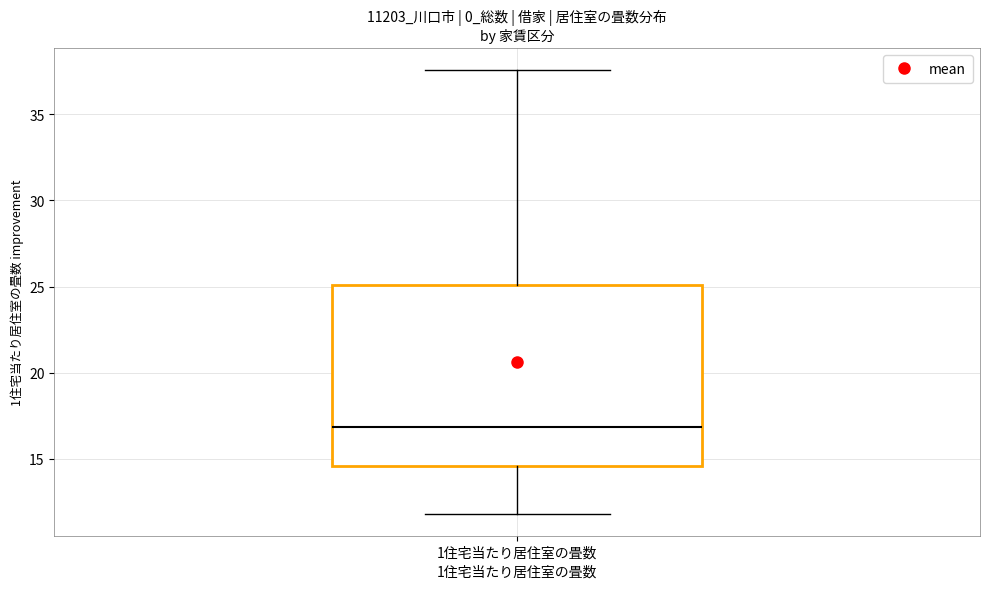

Transcribe this box plot: give where the median line is, the range the box spans, and where the two whiskers end, as read against the y-axis. The values are not printed on the chart, so give them approximately, as read against the axis.

median 17.0, box 14.5 to 25.0, whiskers 12.0 to 37.5